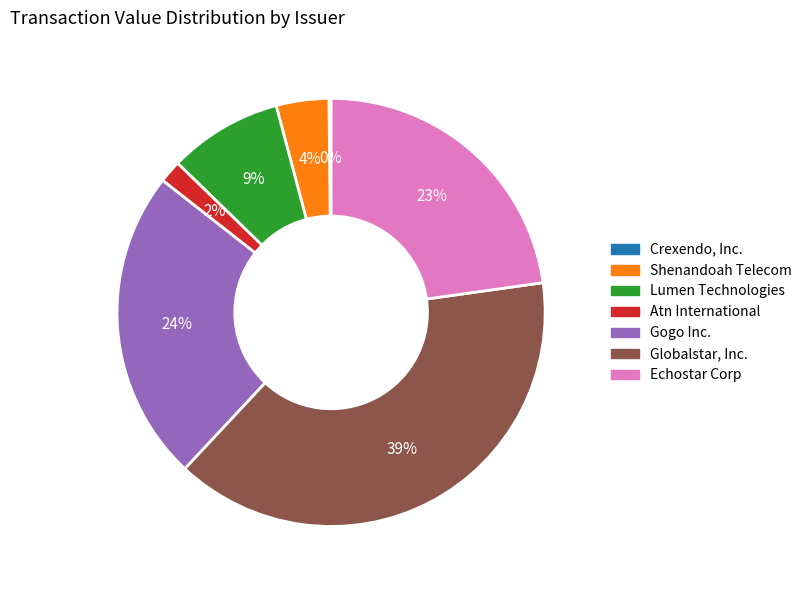

Does any single category account for the majority?

No